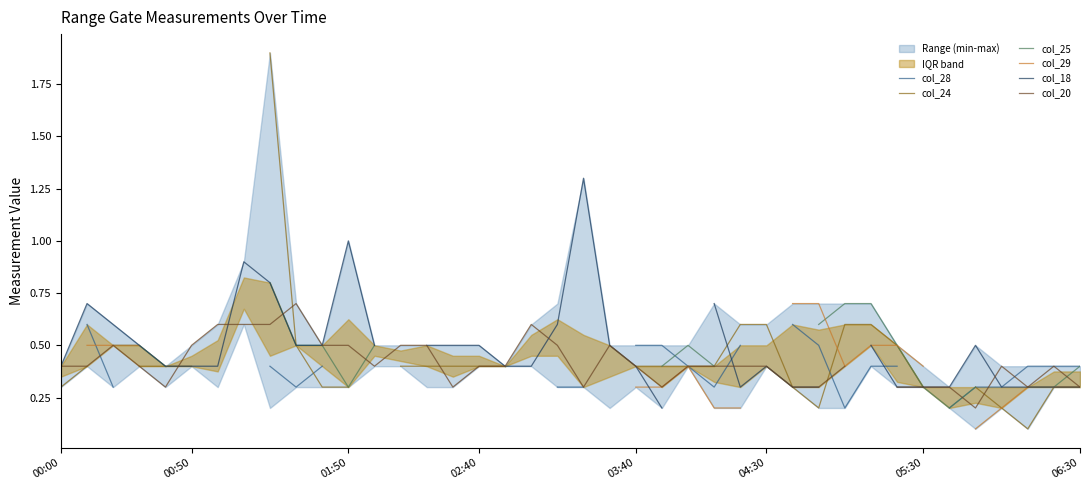

What is the difference between the second highest and minimum values in the col_24 series?

0.4